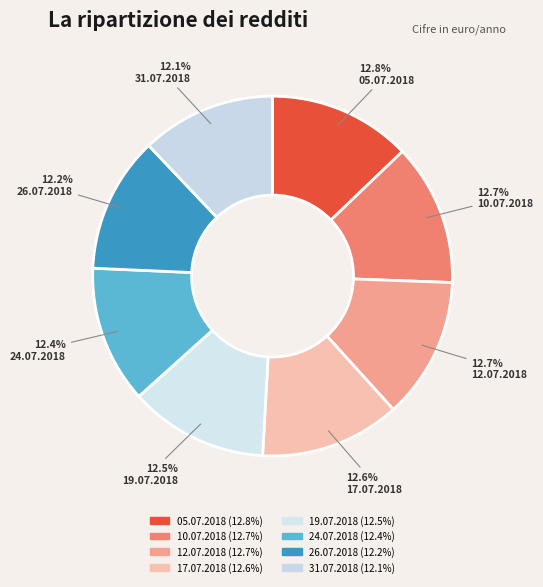

To the nearest percent, what portion does 31.07.2018 represent?

12%